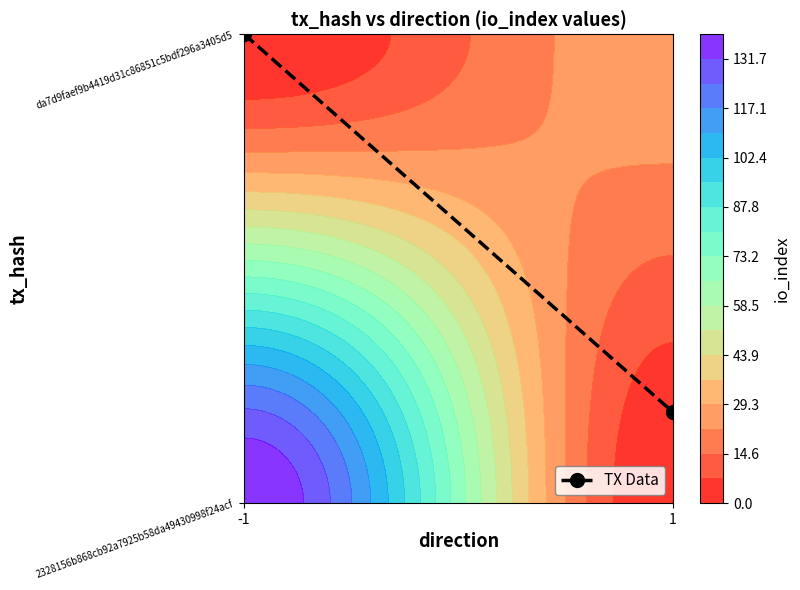

How many data points does each series have?

2